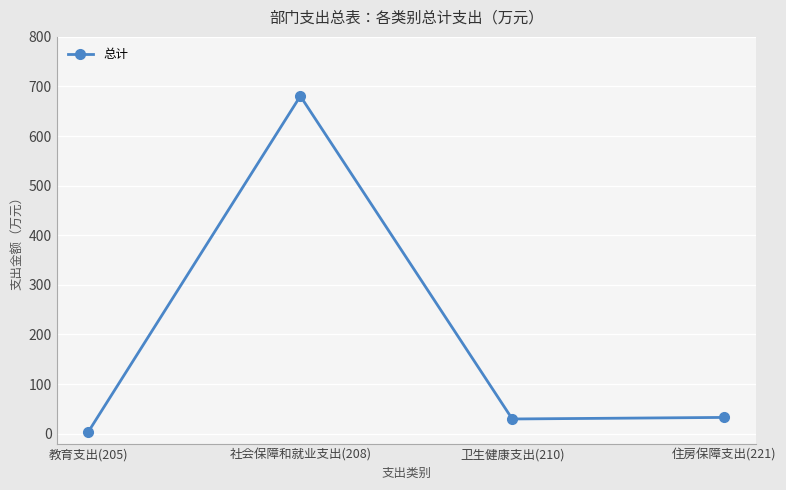

Which has a higher value, 住房保障支出(221) or 教育支出(205)?

住房保障支出(221)